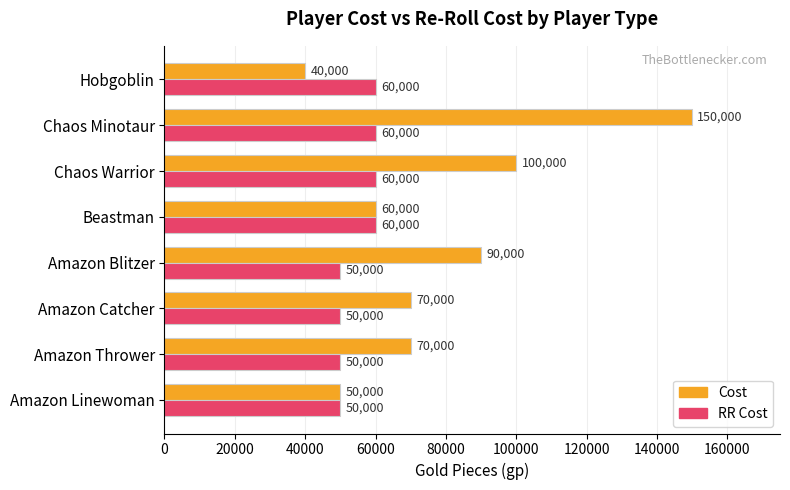

Which series has the widest spread of values?

Cost